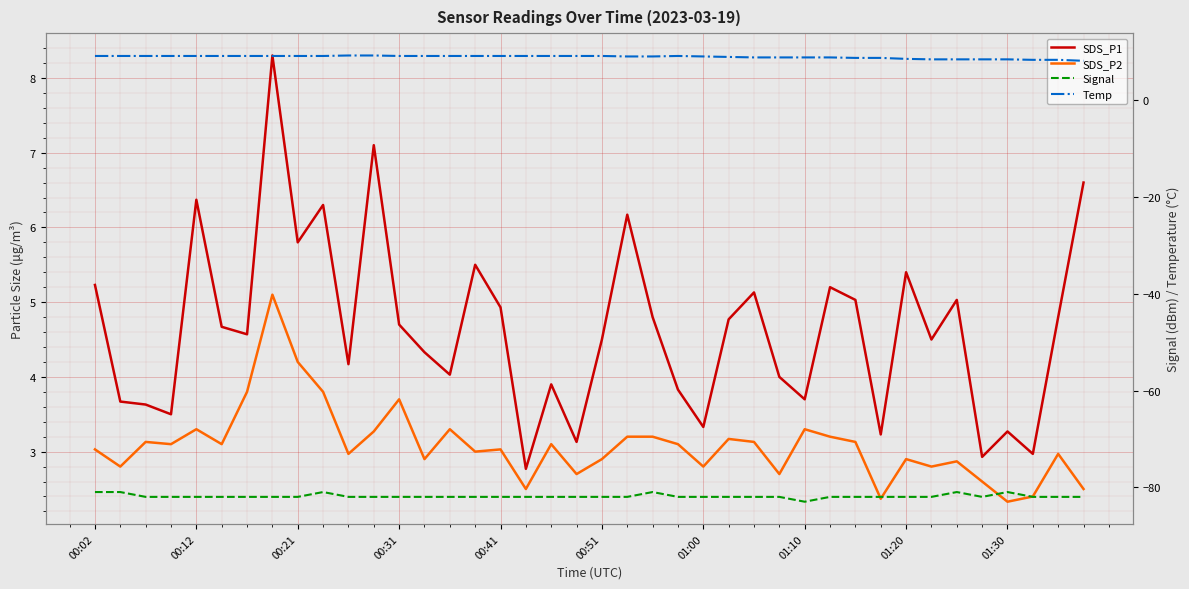

List the series in order of their peak value, highest first.

Temp, SDS_P1, SDS_P2, Signal